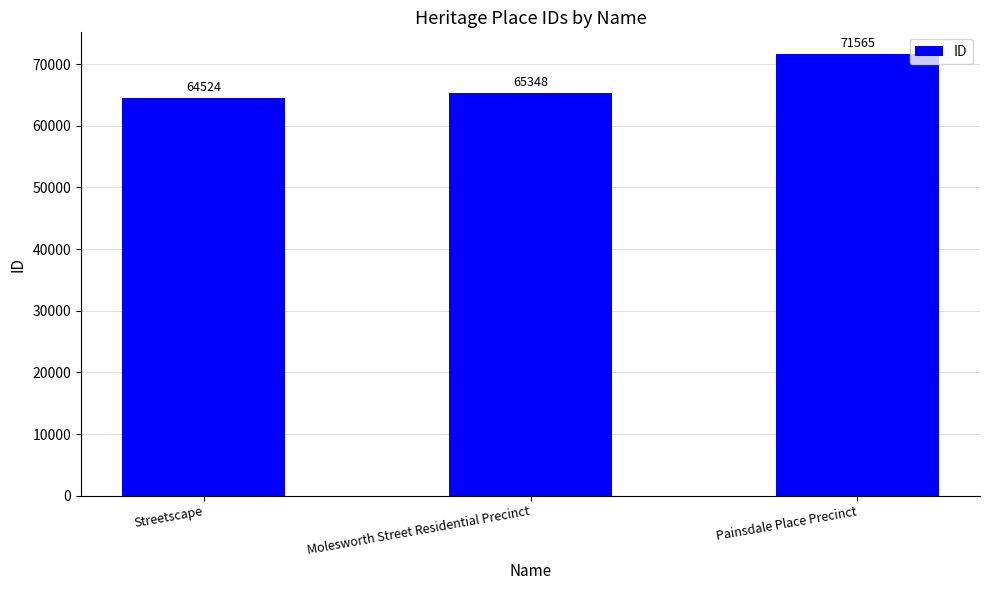

Which label corresponds to the smallest value in the chart?

Streetscape